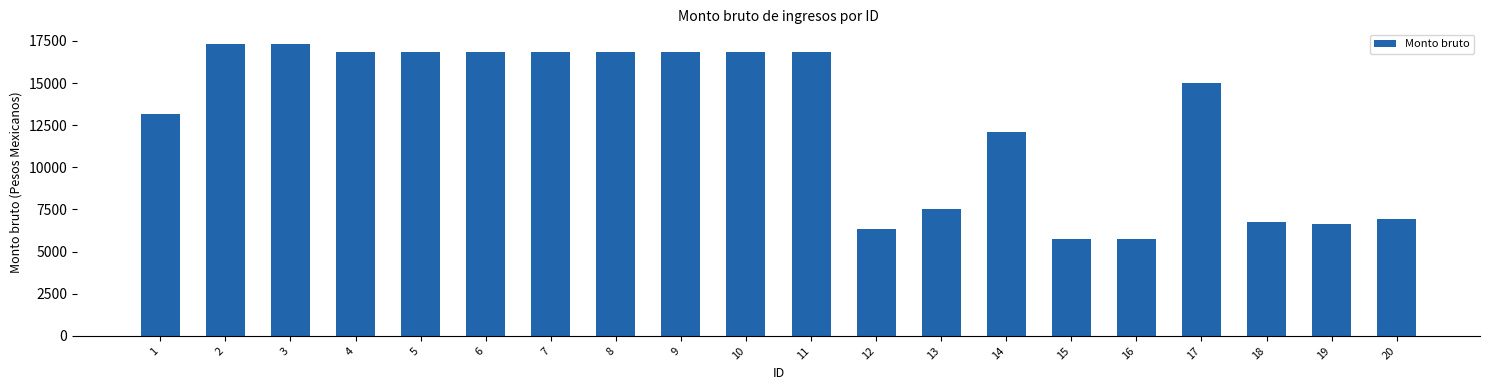

Is it true that the value at 1 is 21584.5?

False